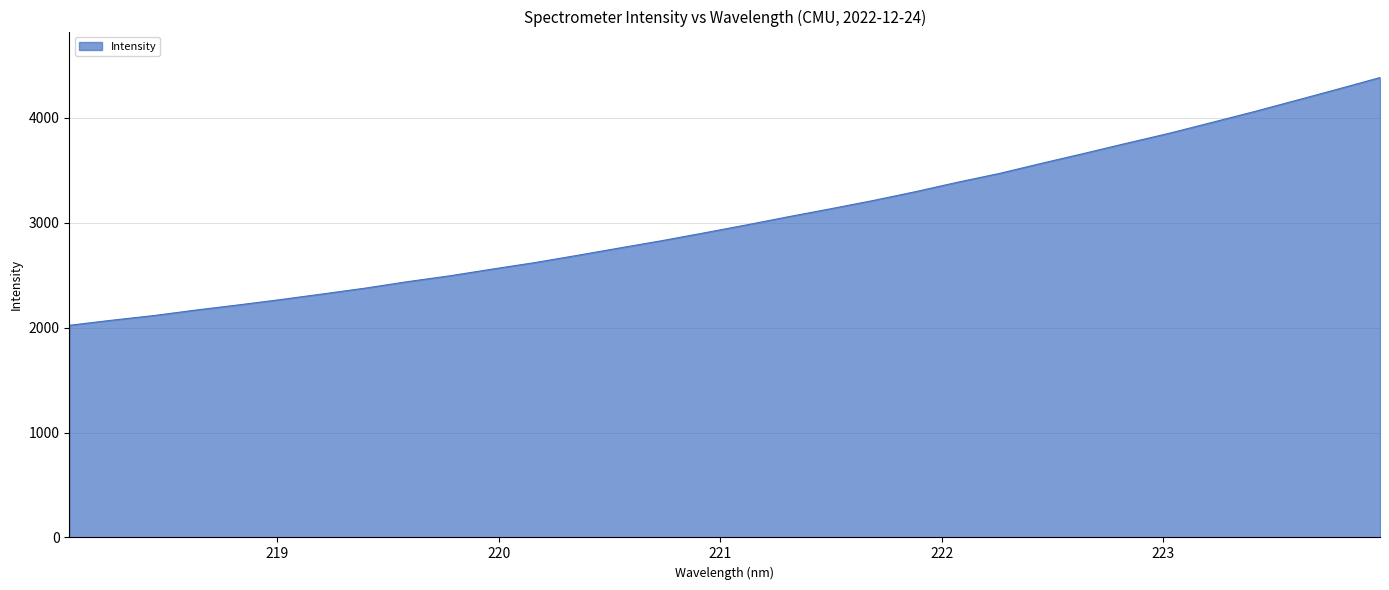

What is the difference between the maximum and minimum values?

2362.6